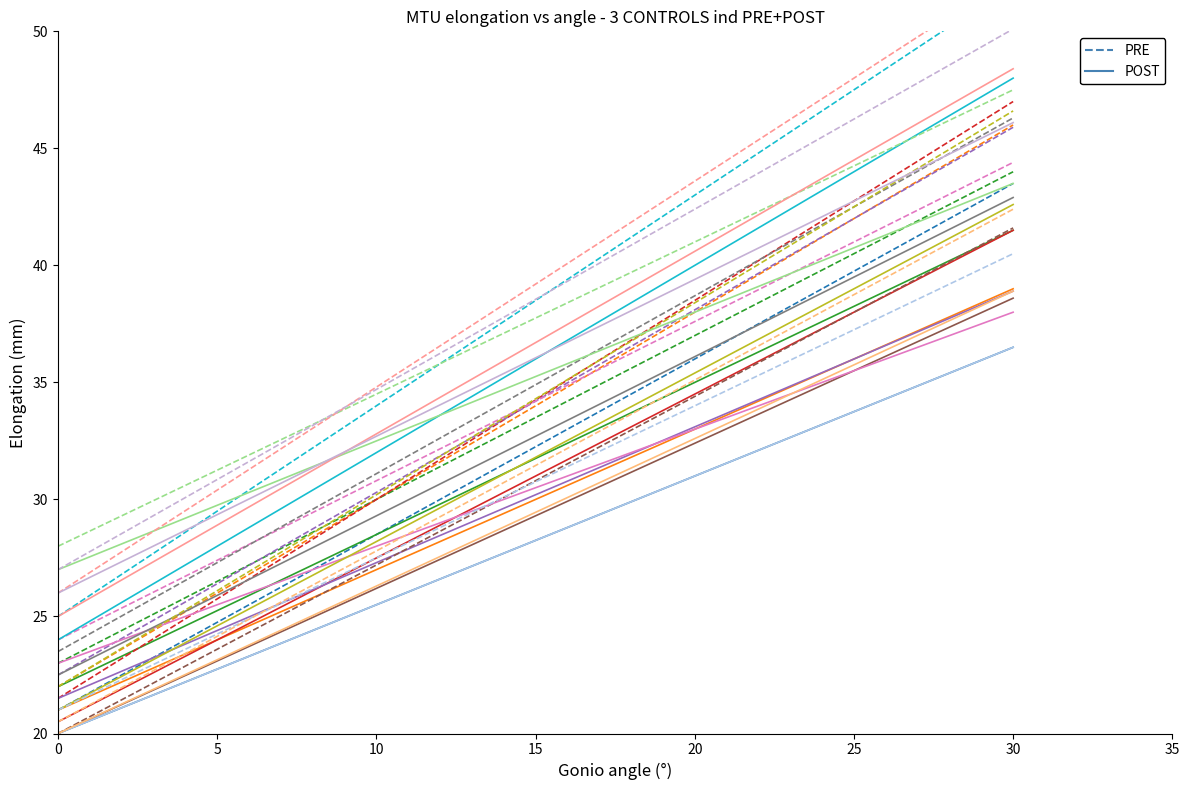

What is the sum of the PRE values at 0 and 30?

64.5